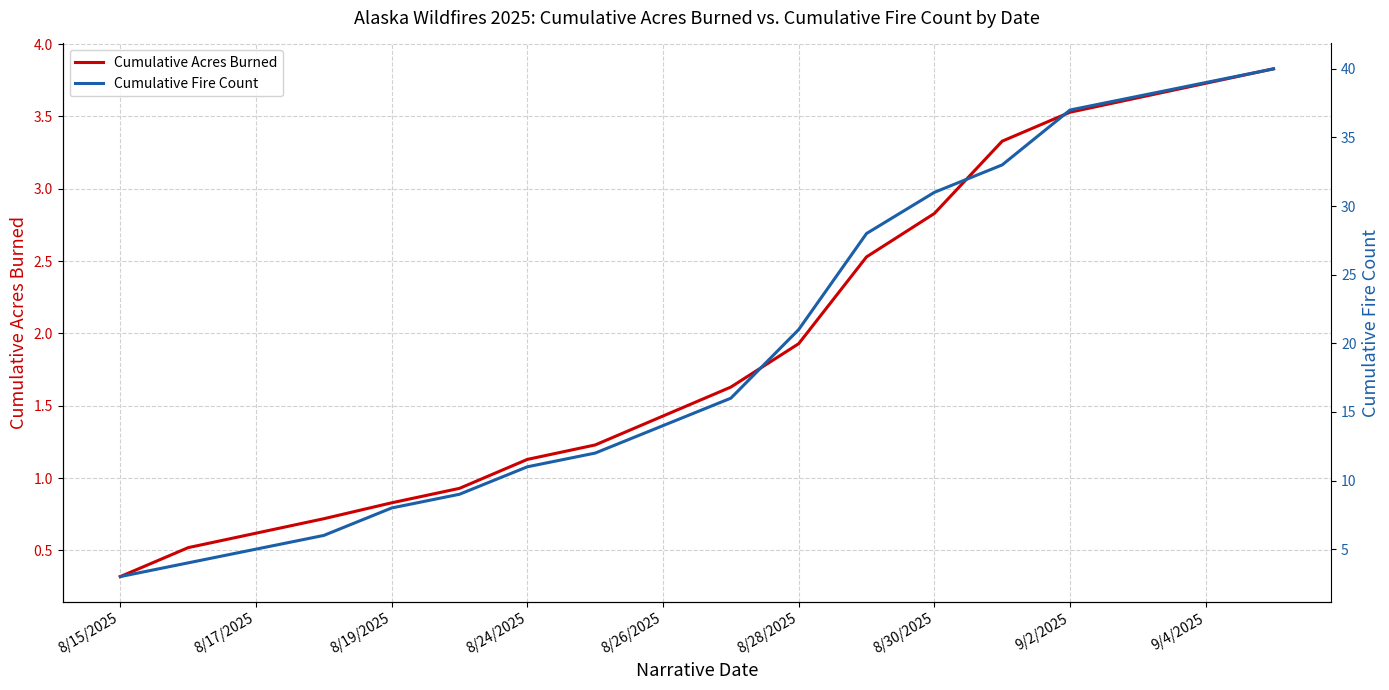

At which label does Cumulative Acres Burned reach its minimum?

8/15/2025